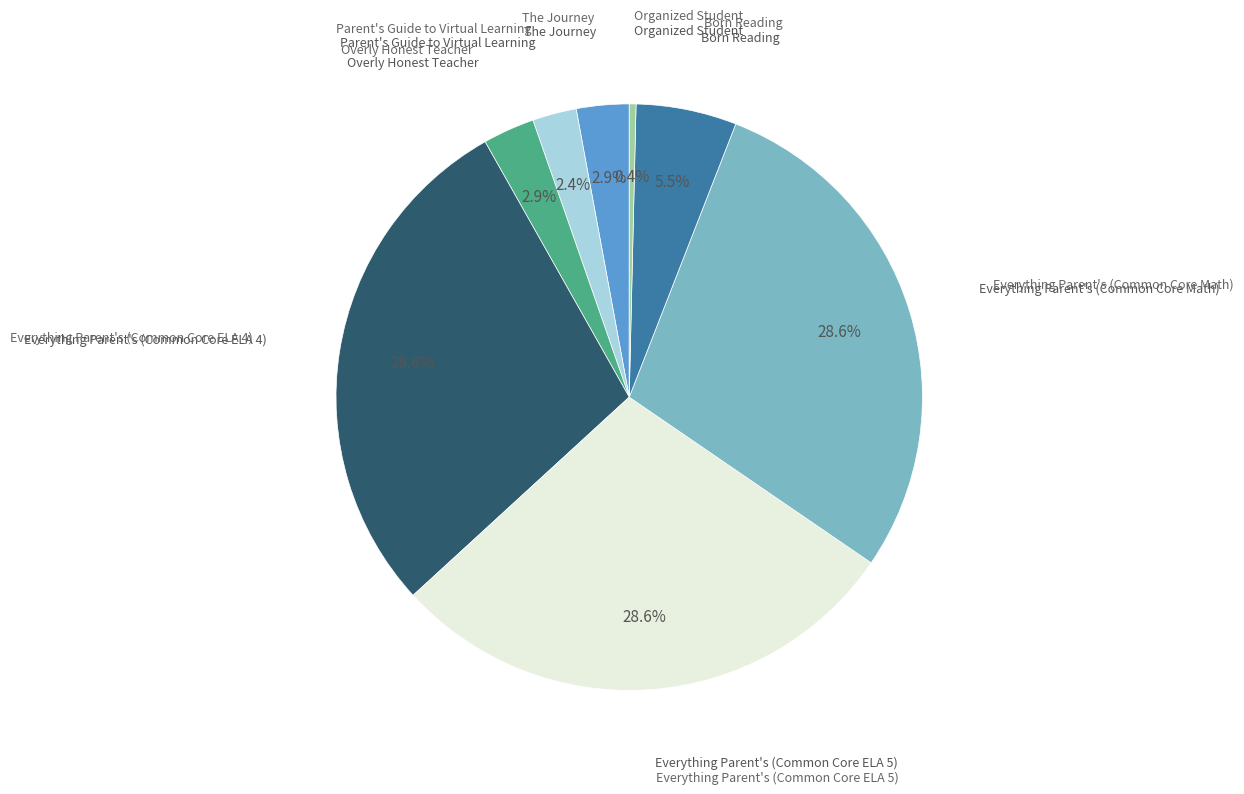

True or false: The Journey accounts for 3% of the total.

True